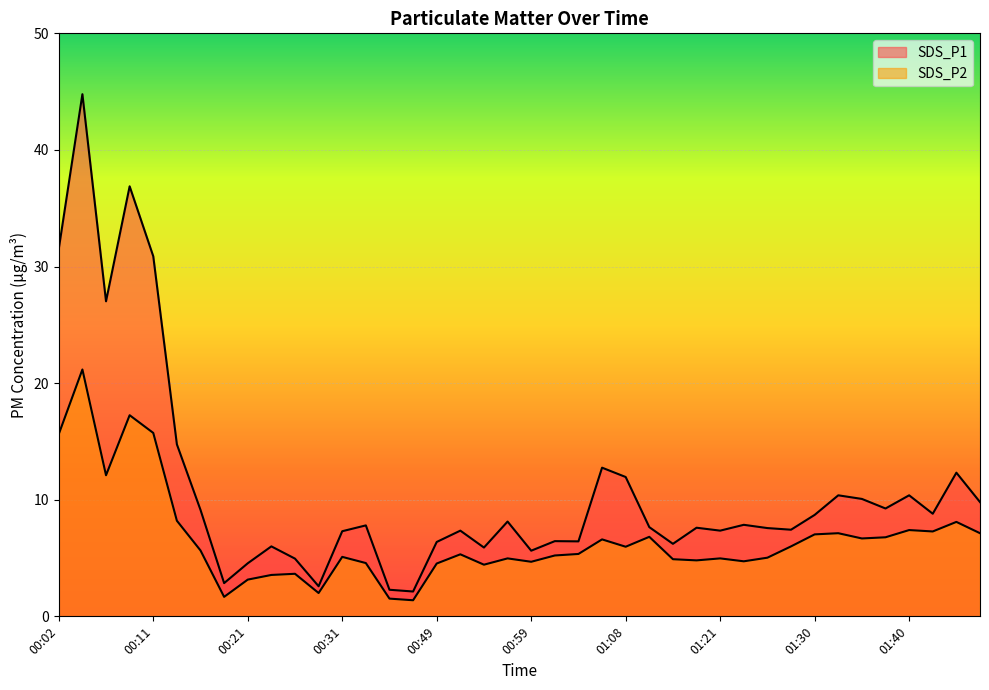

At which category is the sum across all series the highest?

00:04